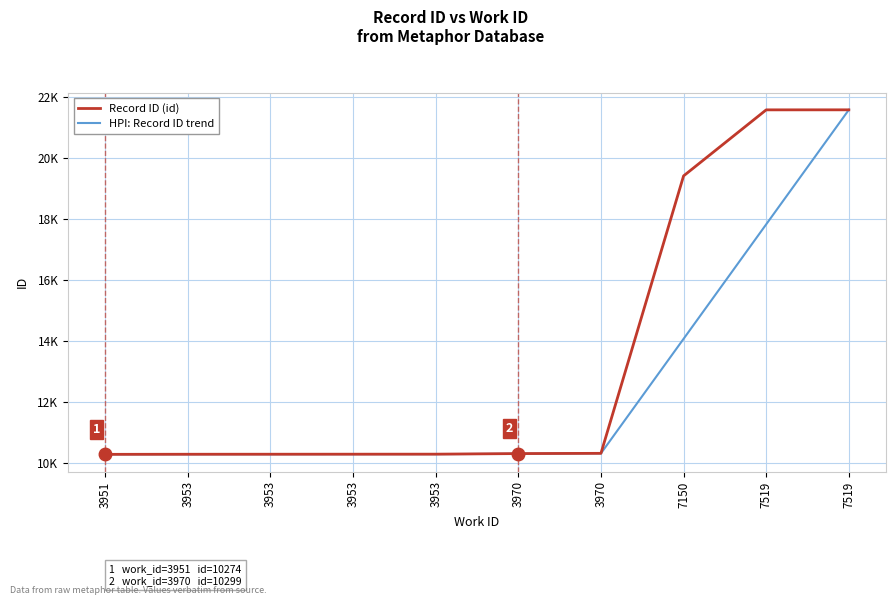

Between 3951 and 3953, which series saw the biggest shift?

Record ID (id)